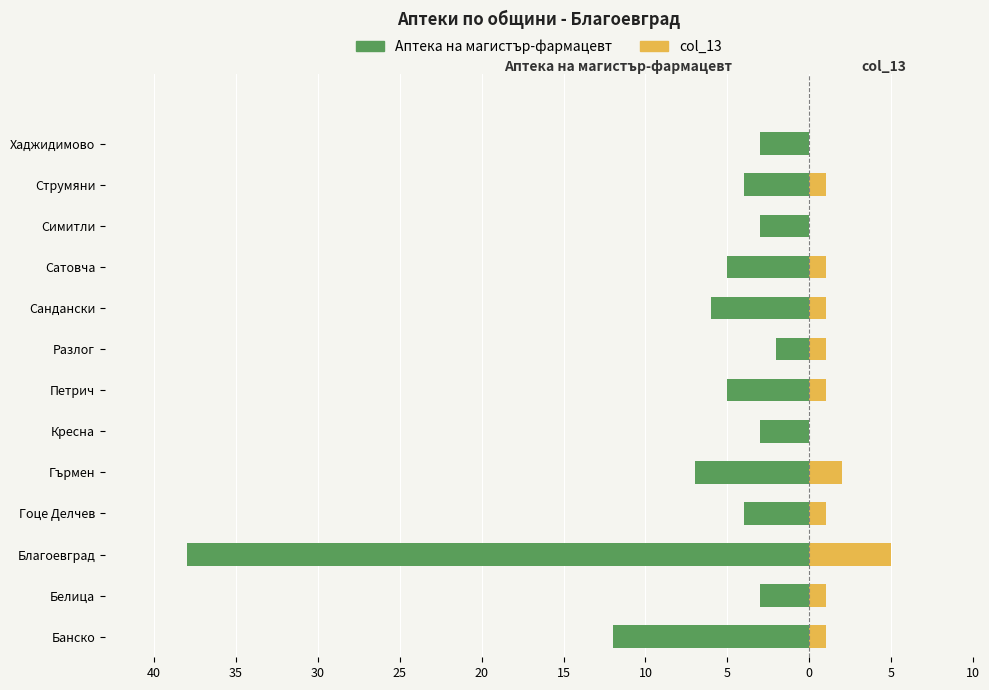

Count the col_13 values in the range 1 to 2.

9